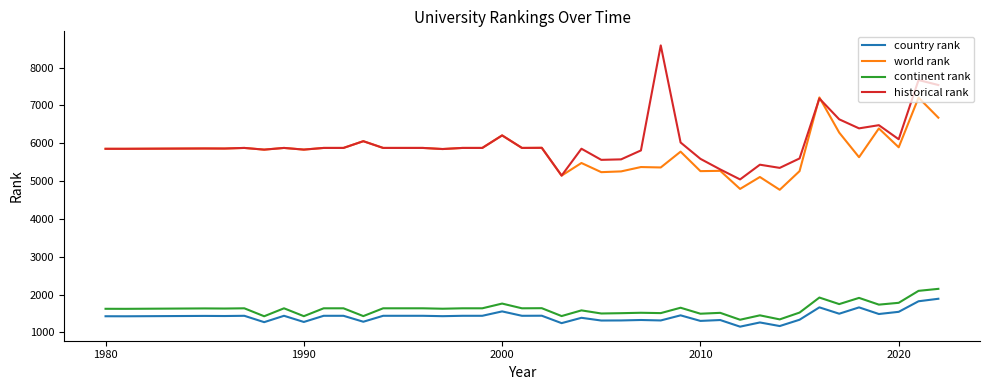

Which series has the largest range (max minus min)?

historical rank